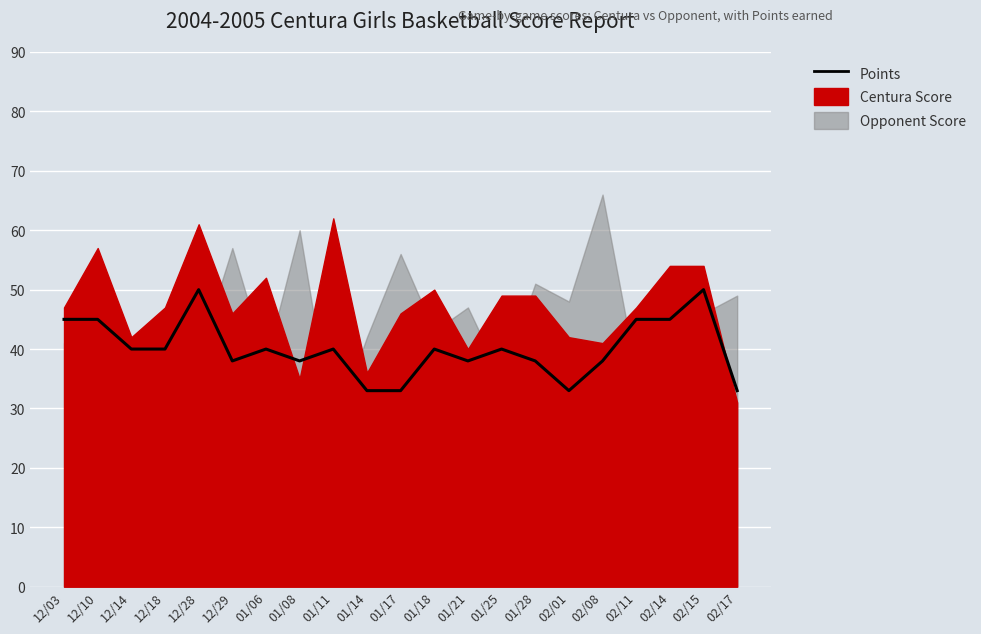

What value does the data have at 12/03?

45